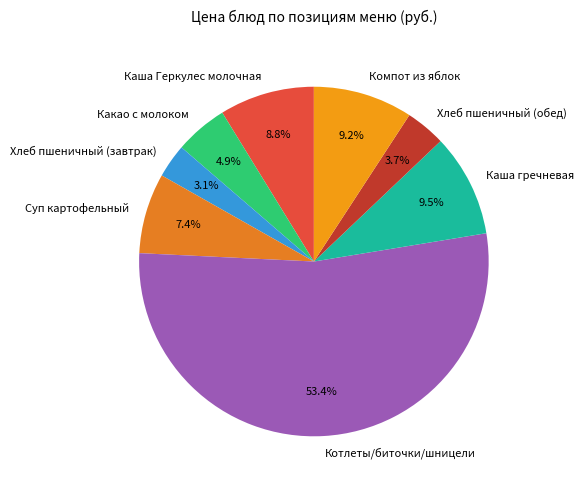

Approximately how many times larger is the value at Суп картофельный compared to Хлеб пшеничный (обед)?

2.0